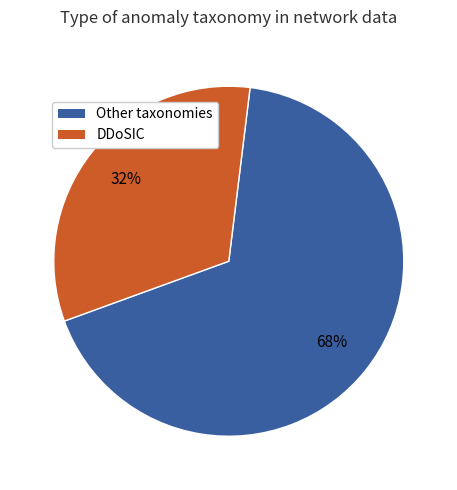

Is there a majority slice in this chart?

Yes